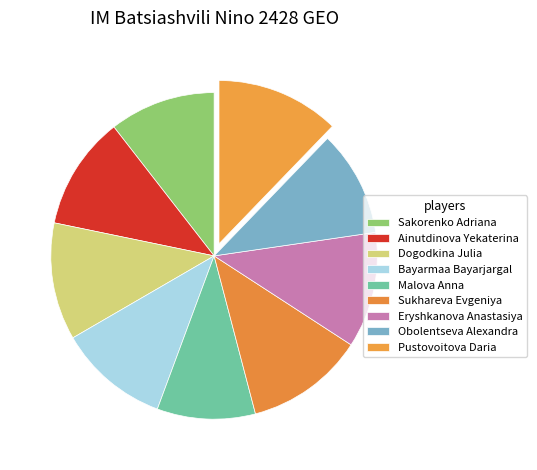

Rank the categories by value from lowest to highest.

Malova Anna, Obolentseva Alexandra, Sakorenko Adriana, Bayarmaa Bayarjargal, Ainutdinova Yekaterina, Eryshkanova Anastasiya, Dogodkina Julia, Sukhareva Evgeniya, Pustovoitova Daria